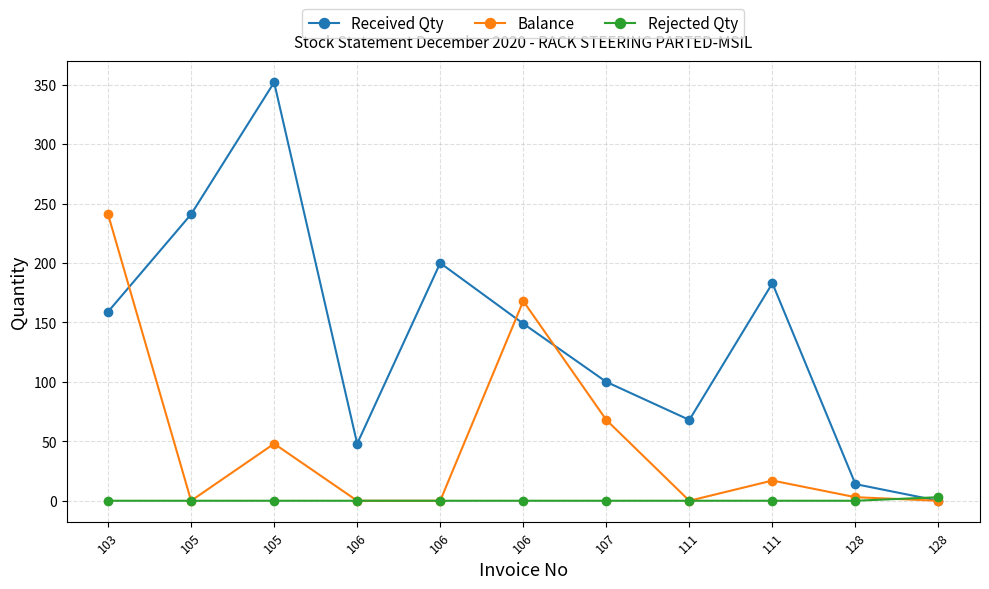

What is the value of the Received Qty point at the 7th from the left?

100